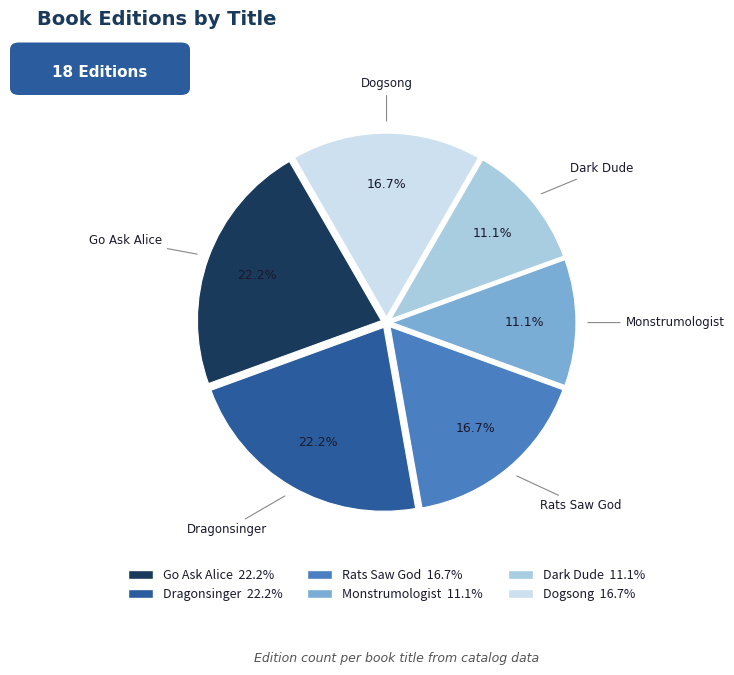

Between Go Ask Alice and Monstrumologist, which is larger?

Go Ask Alice